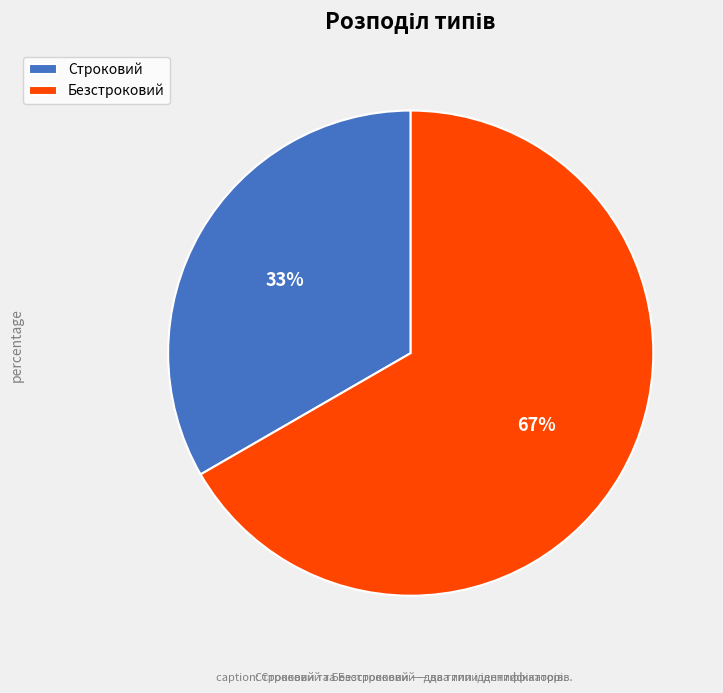

Is there any slice that represents more than half of the pie?

Yes